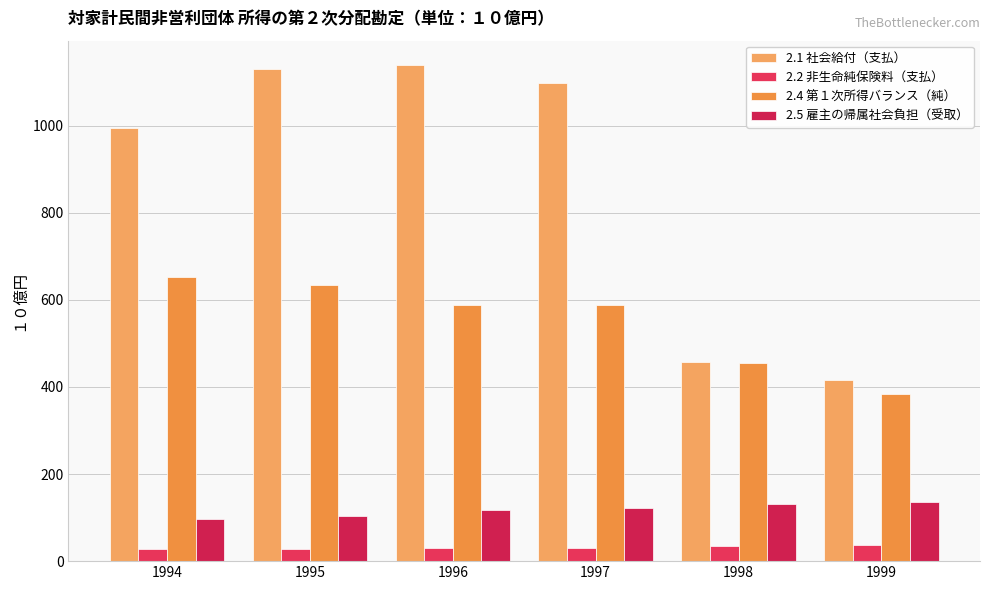

What is the average value of the 2.5 雇主の帰属社会負担（受取） series?

117.7